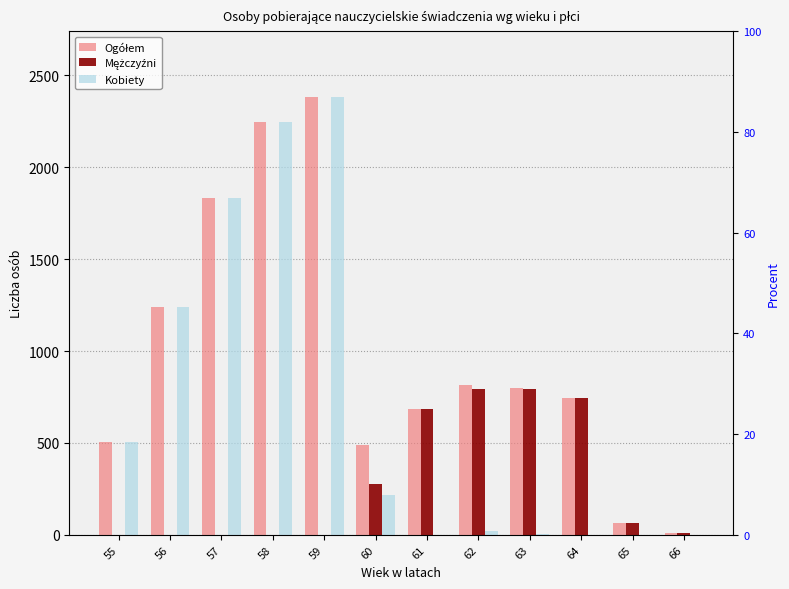

Rank the series at 55 from highest to lowest value.

Ogółem, Kobiety, Mężczyźni